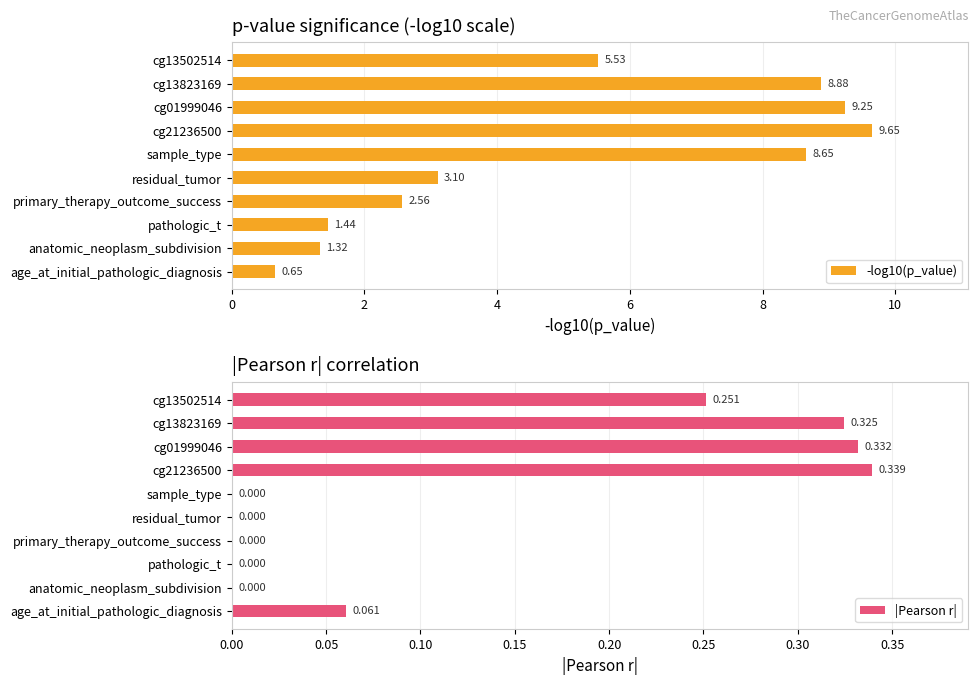

Are the bars grouped side by side (vs. stacked)?

Yes